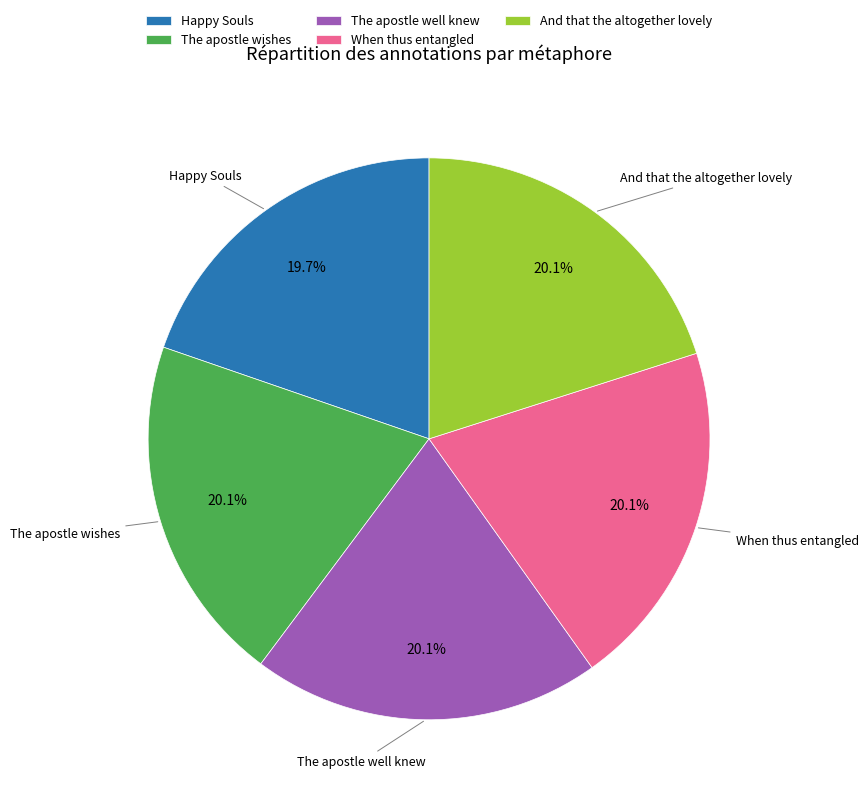

Is there a majority slice in this chart?

No